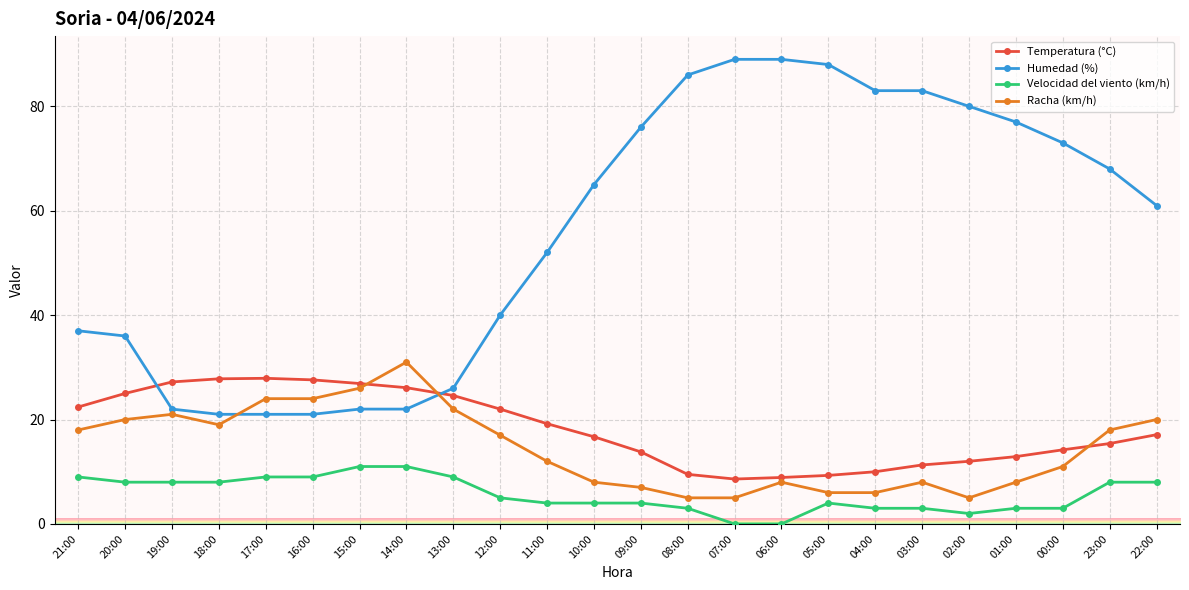

What is the highest value of the Humedad (%) series?

89.0